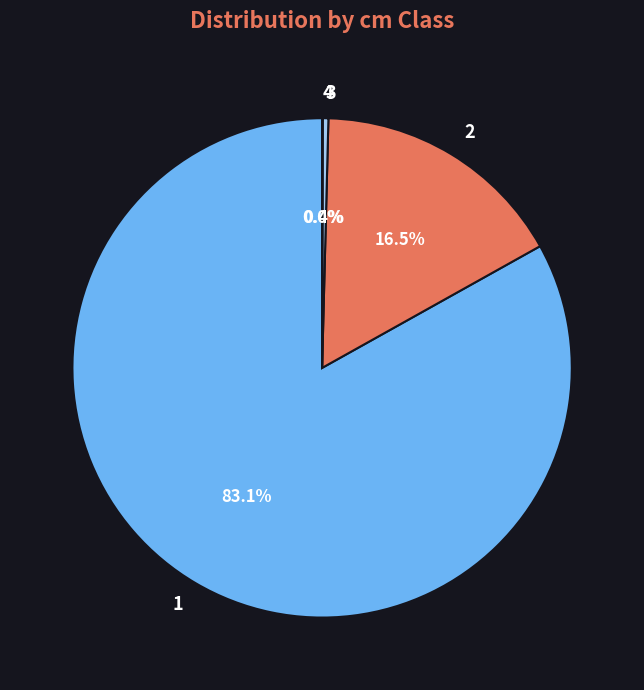

Combined, do 1 and 2 account for over 50%?

Yes